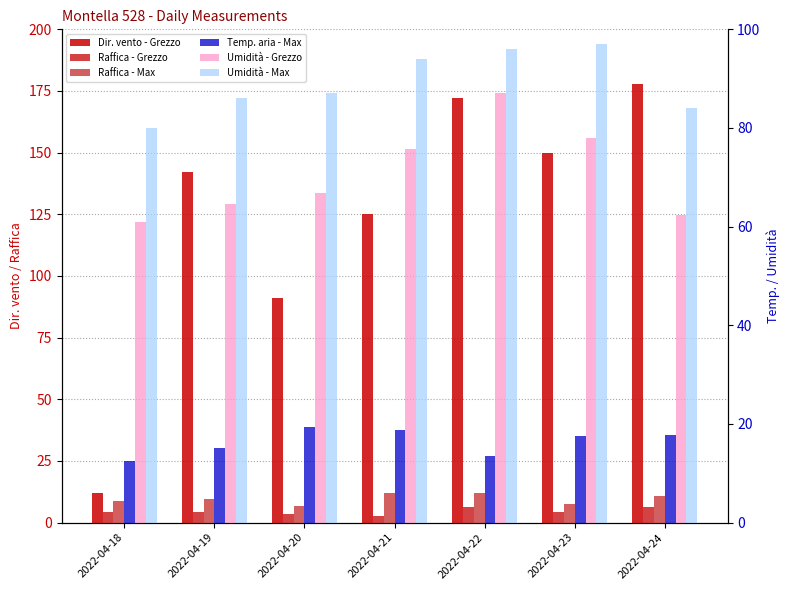

What is the value of the Raffica - Max bar at the 3rd from the left?

6.9